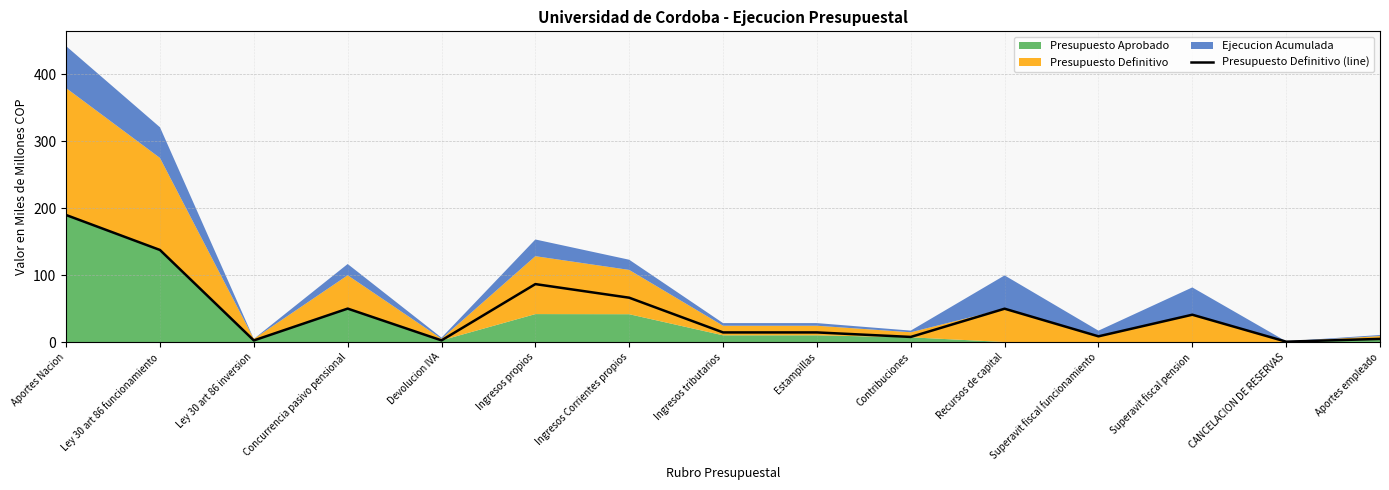

True or false: the data has more than 1 interior local peaks.

True